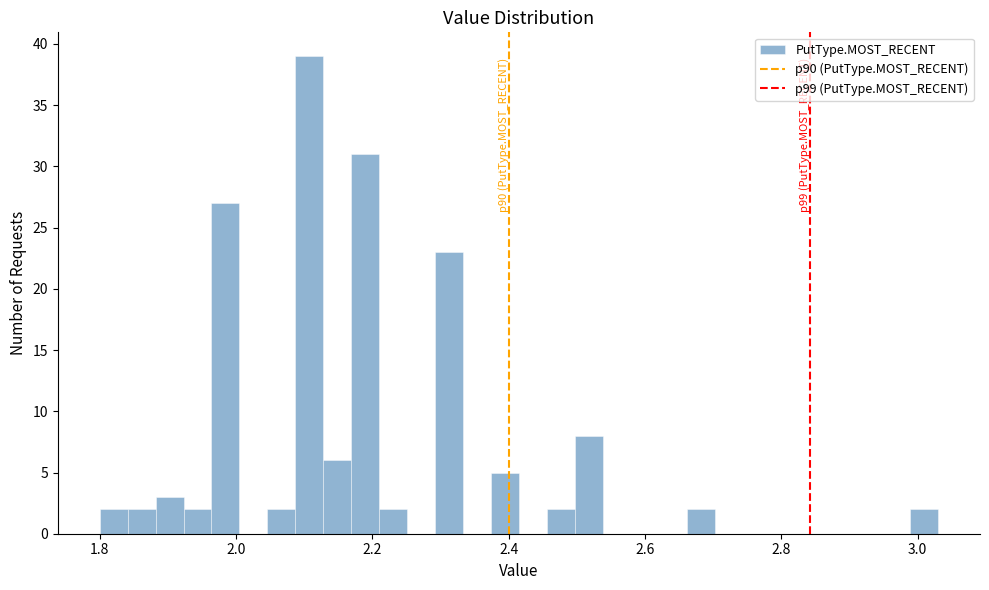

Around what value on the x-axis is the tallest bar? Give the approximate position of its centre, as read against the axis.

2.10